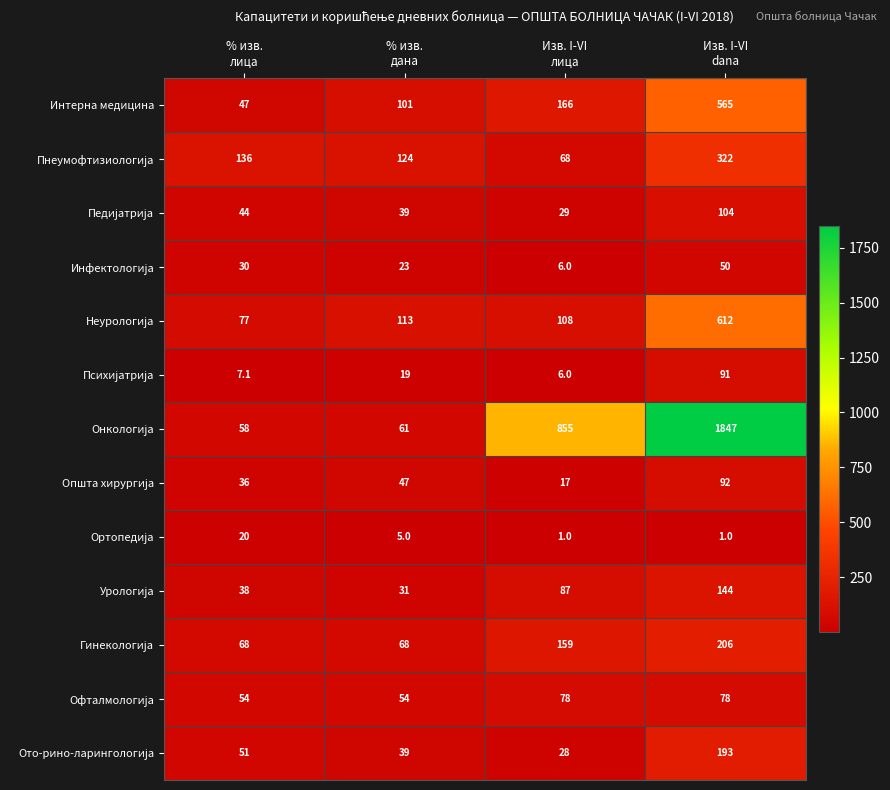

How many Интерна медицина values are between 101 and 565?

3